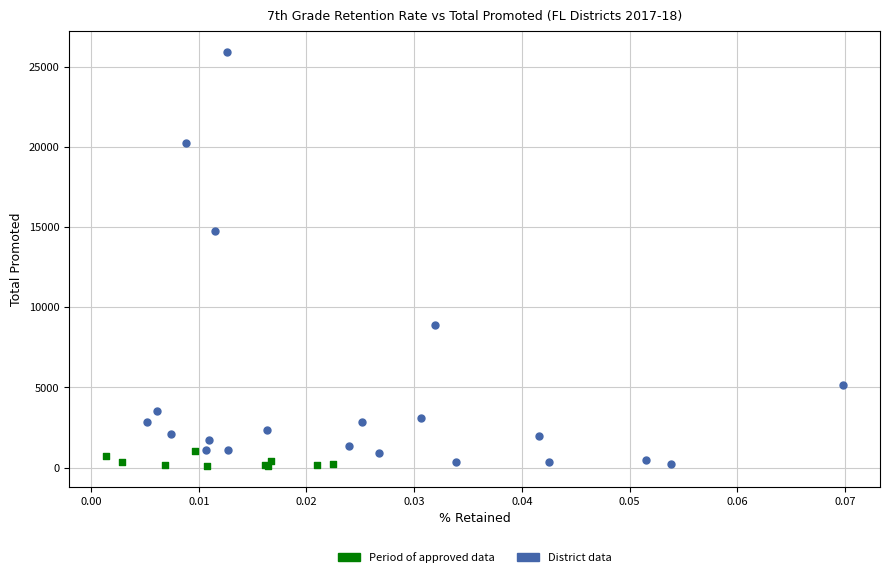

Which series has the widest spread of Y values?

District data